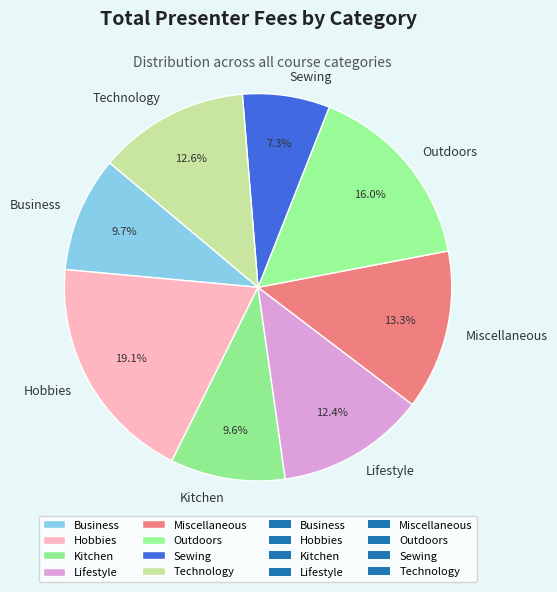

Combined, what portion of the pie is Outdoors and Business?

25.7%